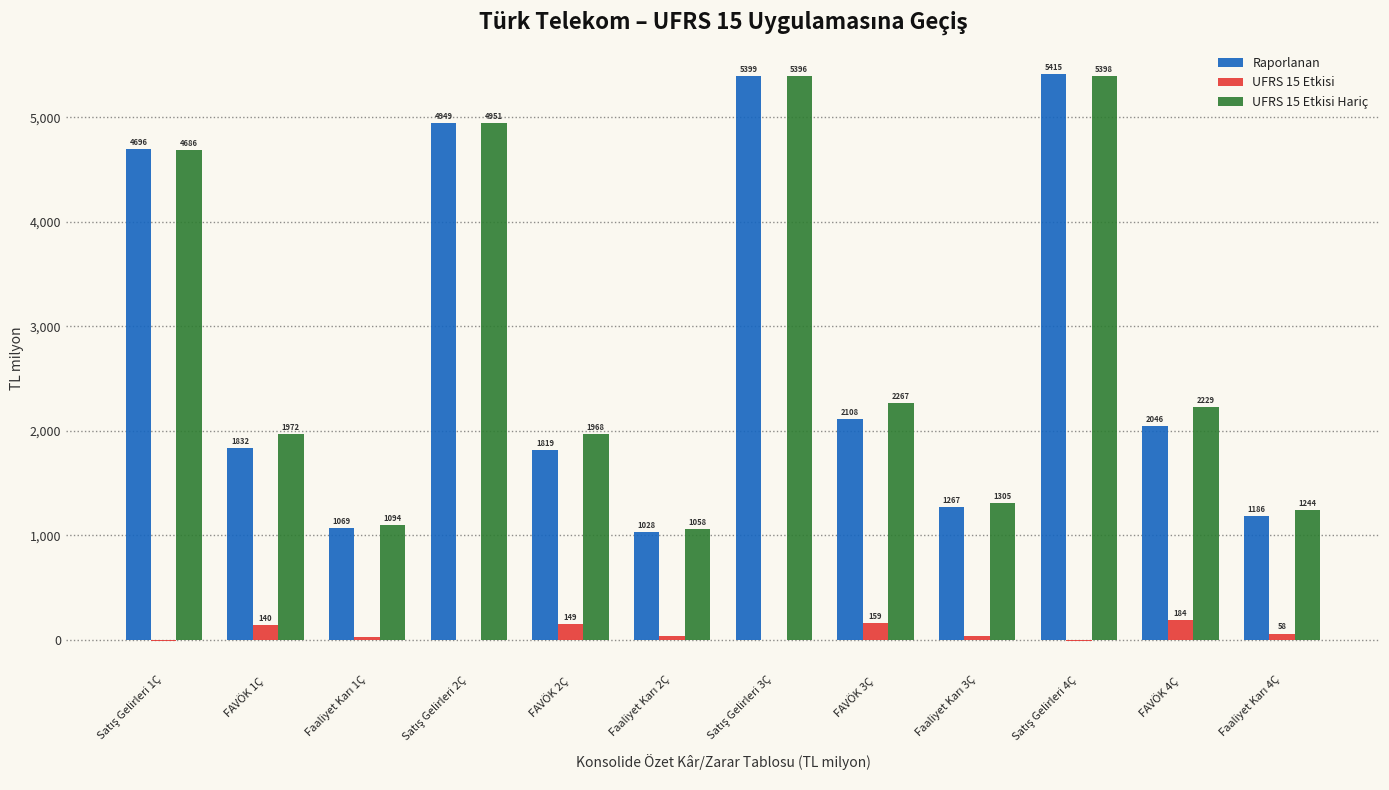

Is it true that UFRS 15 Etkisi Hariç equals 2267 at FAVÖK 3Ç?

True